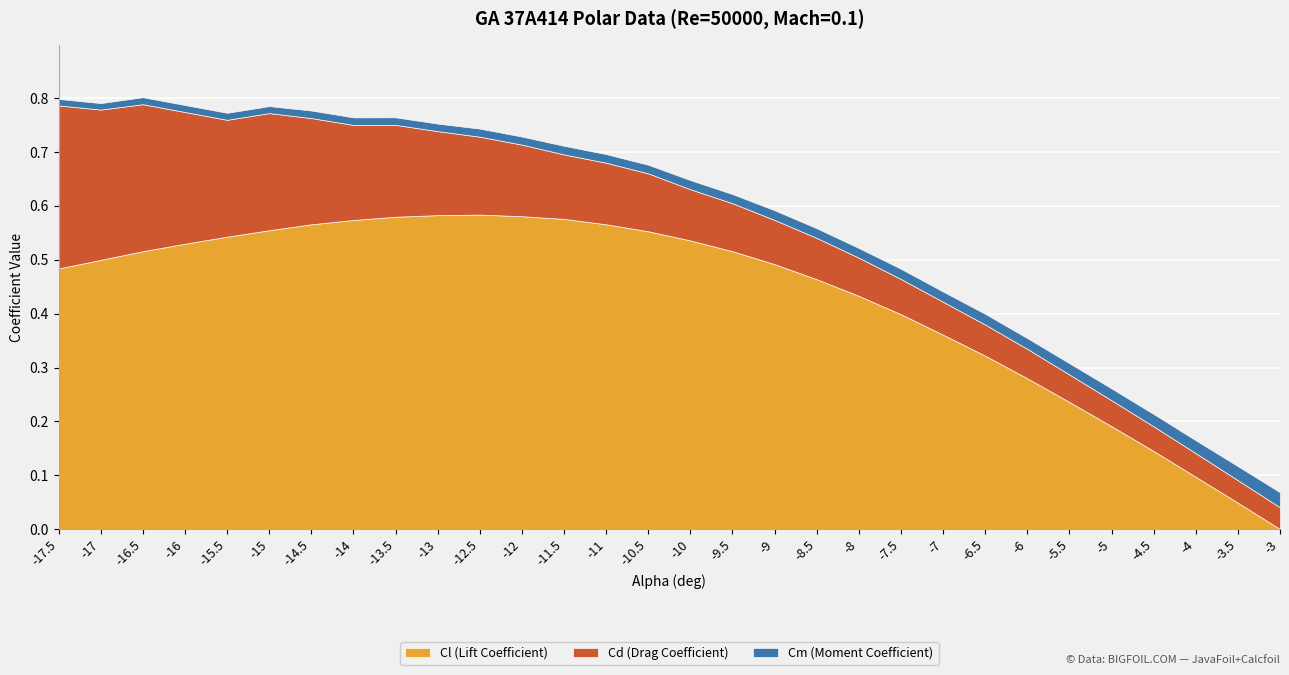

Reading left to right, what are all the values shown in this chart?

Cl (Lift Coefficient): -0.5	-0.5	-0.5	-0.5	-0.5	-0.6	-0.6	-0.6	-0.6	-0.6	-0.6	-0.6	-0.6	-0.6	-0.6	-0.5	-0.5	-0.5	-0.5	-0.4	-0.4	-0.4	-0.3	-0.3	-0.2	-0.2	-0.1	-0.1	-0.0	0.0
Cd (Drag Coefficient): 0.3	0.3	0.3	0.2	0.2	0.2	0.2	0.2	0.2	0.2	0.1	0.1	0.1	0.1	0.1	0.1	0.1	0.1	0.1	0.1	0.1	0.1	0.1	0.1	0.1	0.0	0.0	0.0	0.0	0.0
Cm (Moment Coefficient): -0.0	-0.0	-0.0	-0.0	-0.0	-0.0	-0.0	-0.0	-0.0	-0.0	-0.0	-0.0	-0.0	-0.0	-0.0	-0.0	-0.0	-0.0	-0.0	-0.0	-0.0	-0.0	-0.0	-0.0	-0.0	-0.0	-0.0	-0.0	-0.0	-0.0